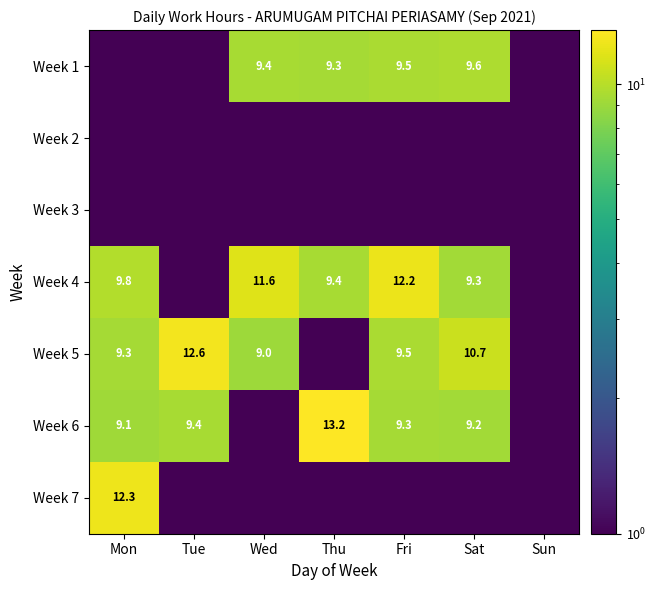

Is the value of Week 5 at Wed greater than the value of Week 6 at Sat?

No